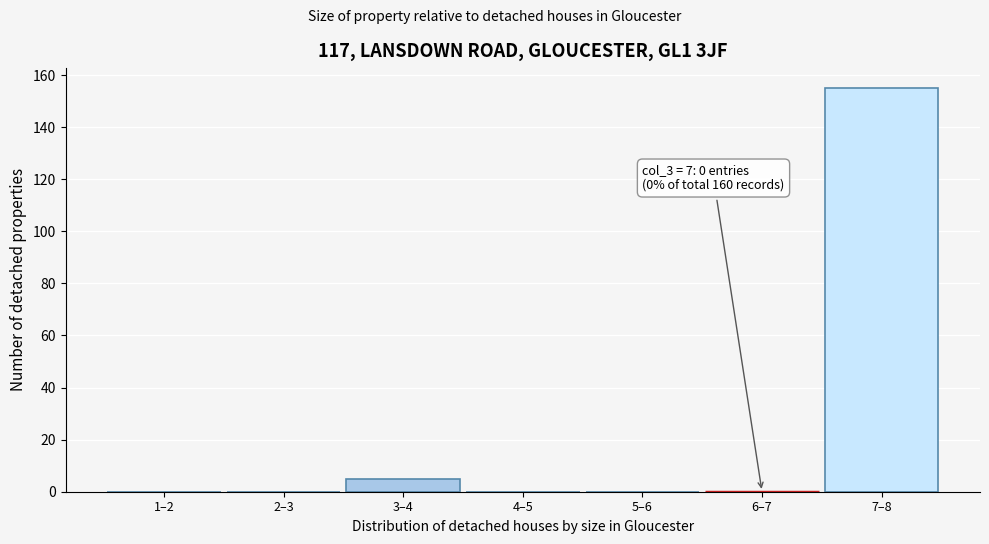

What is the change in value from 4–5 to 7–8?

+155